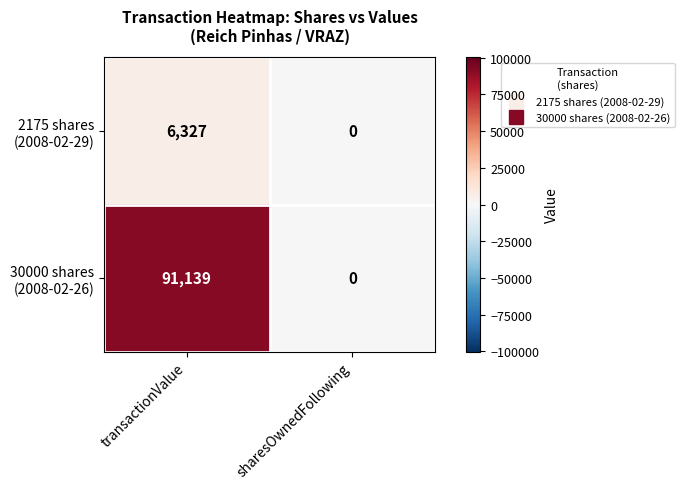

Which label corresponds to the smallest value in the chart?

sharesOwnedFollowing